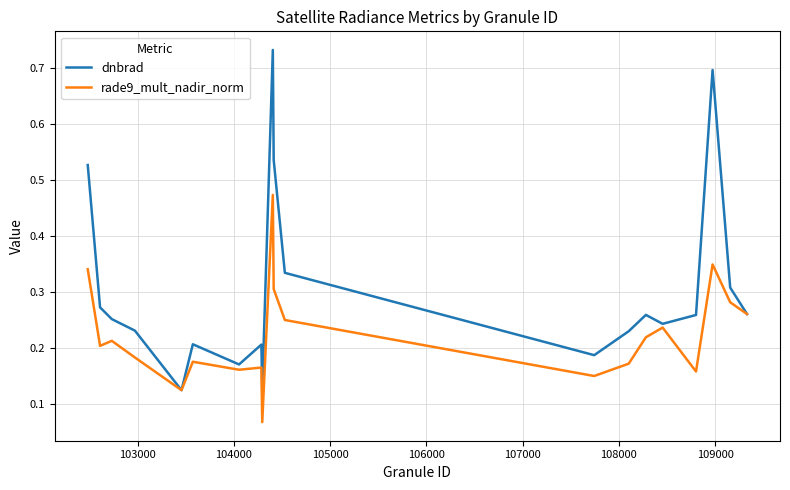

List the series in order of their overall mean, lowest first.

rade9_mult_nadir_norm, dnbrad